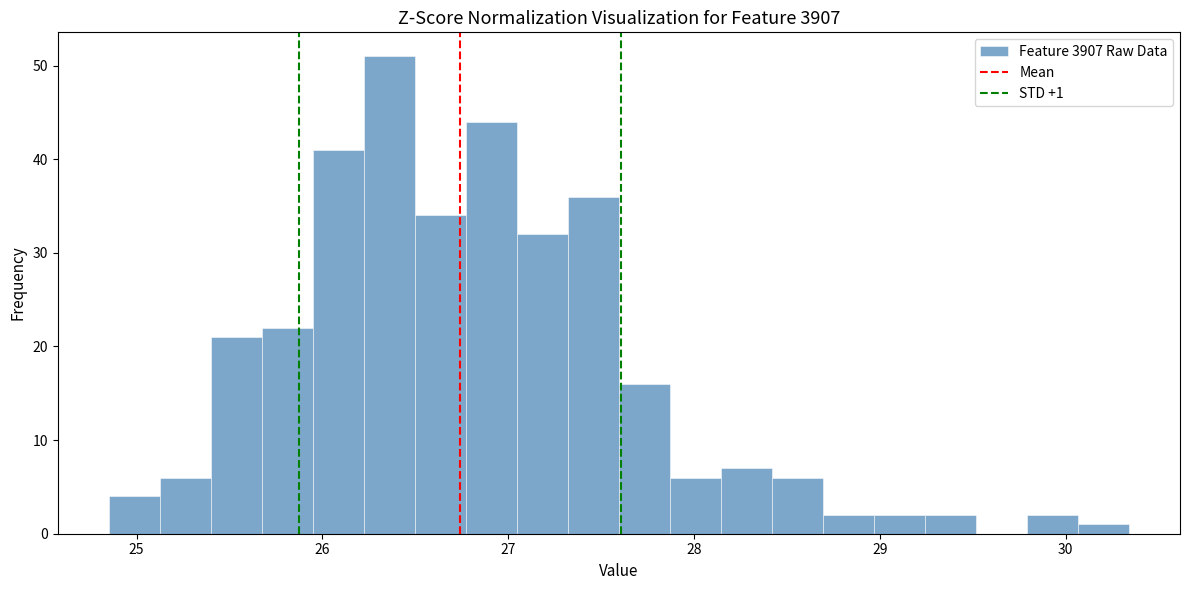

Around what value on the x-axis is the tallest bar? Give the approximate position of its centre, as read against the axis.

26.4